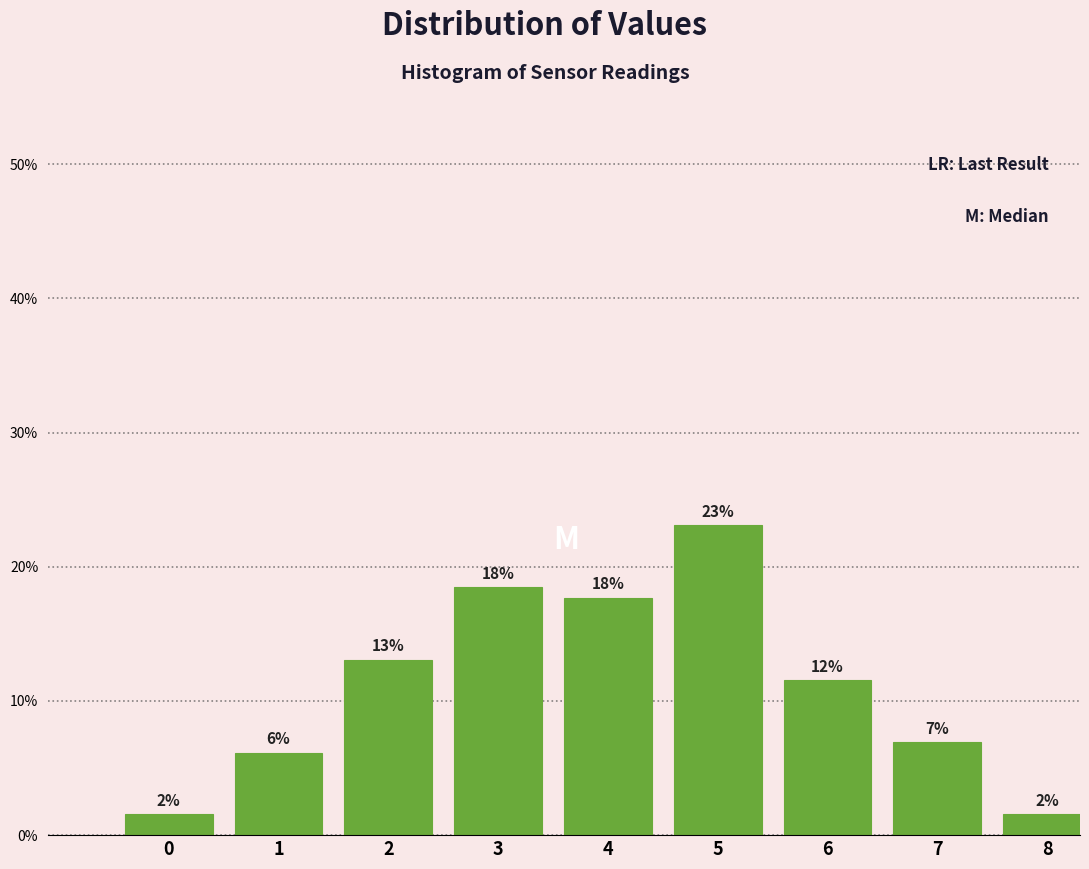

Are the bars horizontal?

No